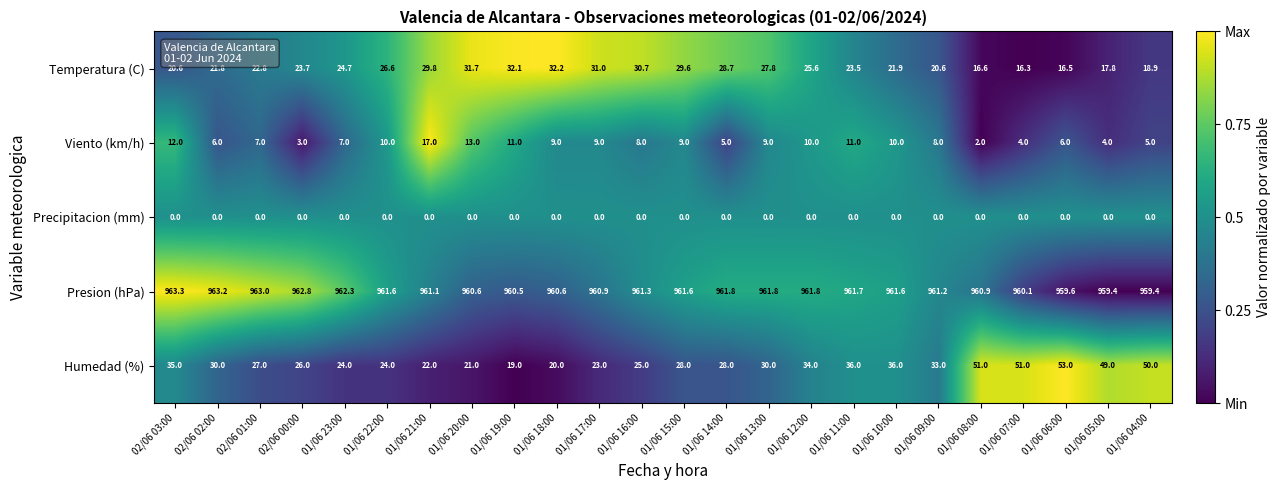

Between 02/06 03:00 and 01/06 17:00, which series saw the biggest shift?

Humedad (%)